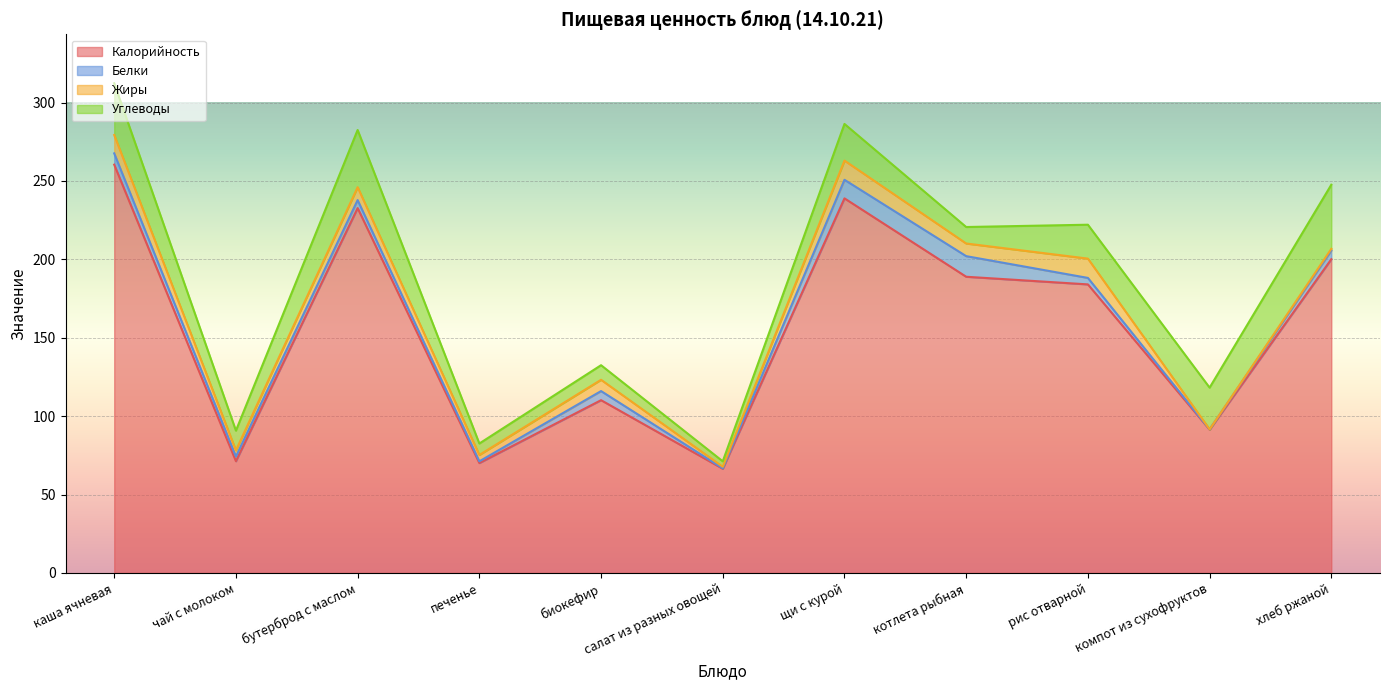

Reading left to right, extract all data points from this chart.

Калорийность: 260.4	71.3	232.7	70.1	110.2	66.5	238.9	188.9	184.0	91.4	200.1
Белки: 7.2	3.0	5.1	1.1	5.8	0.3	11.8	13.1	4.1	0.2	5.5
Жиры: 11.7	3.9	8.2	4.1	7.2	0.9	12.3	8.1	12.3	0.0	1.1
Углеводы: 33.0	12.6	36.5	7.3	9.3	3.5	23.4	10.5	21.6	26.6	40.9